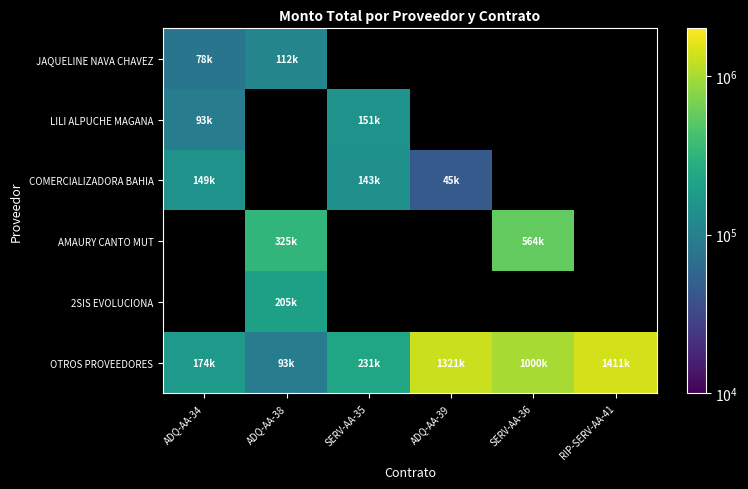

At which label is COMERCIALIZADORA BAHIA closest to 97234?

SERV-AA-35